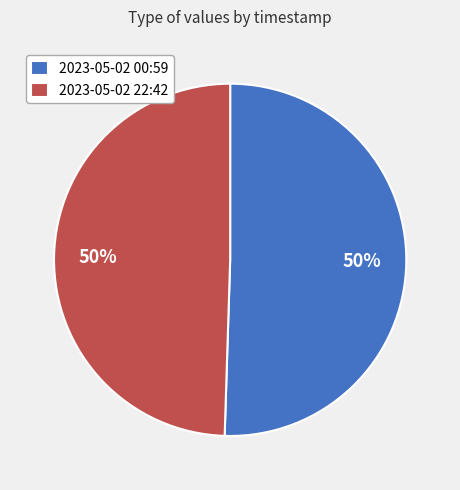

To the nearest percent, what is the average slice percentage?

50%